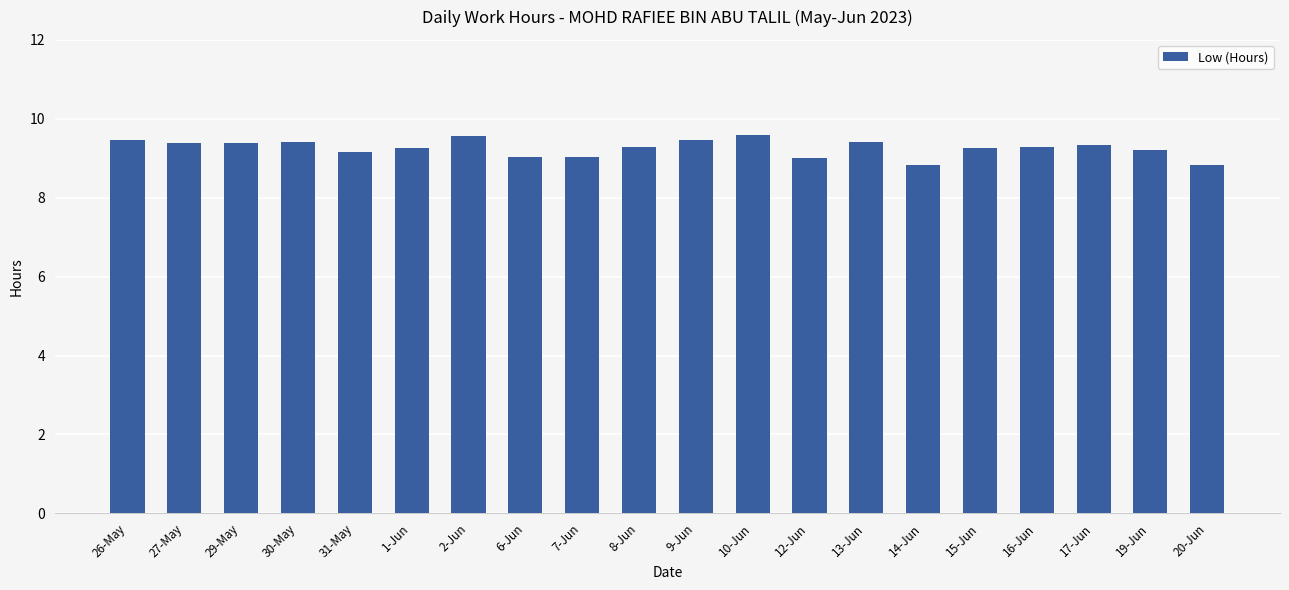

What position from the left is 9-Jun?

11